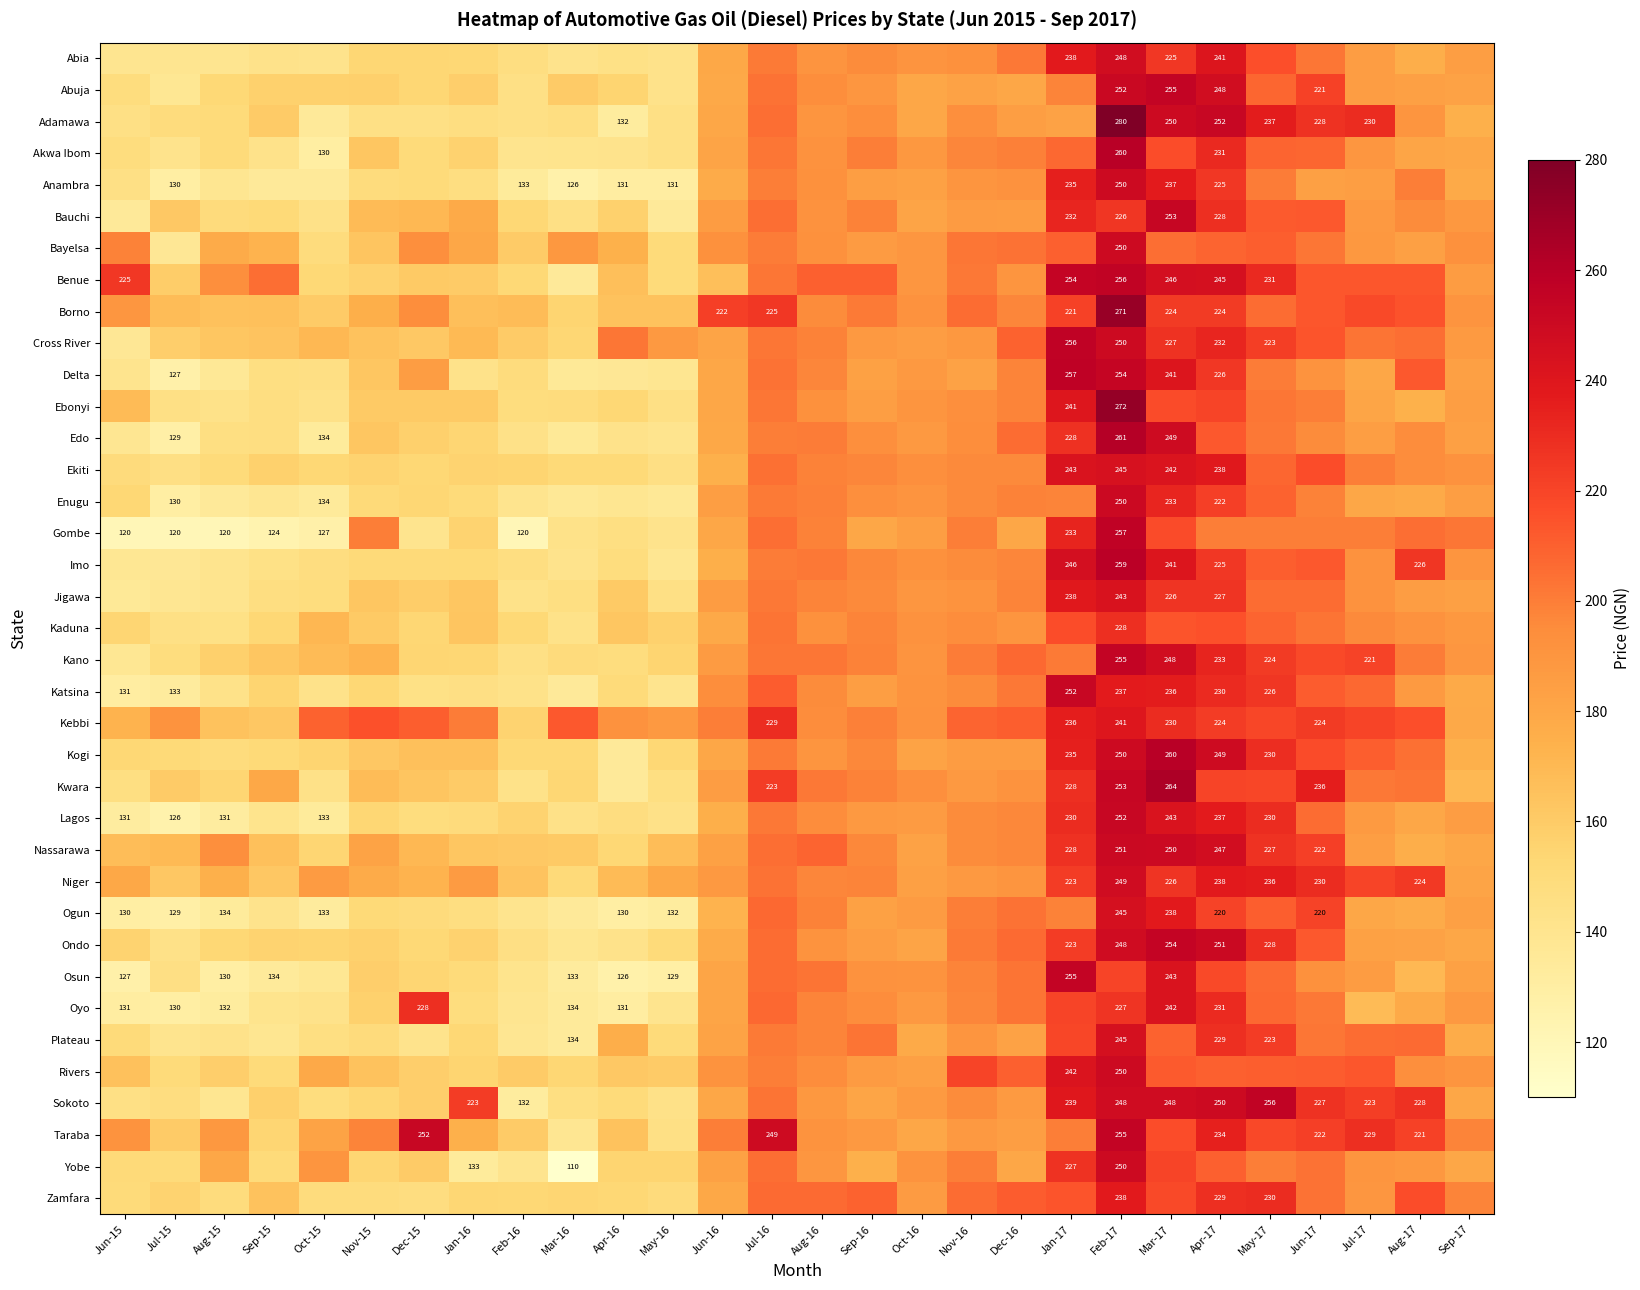

True or false: Kaduna has a value of 215.0 at Apr-17.

True